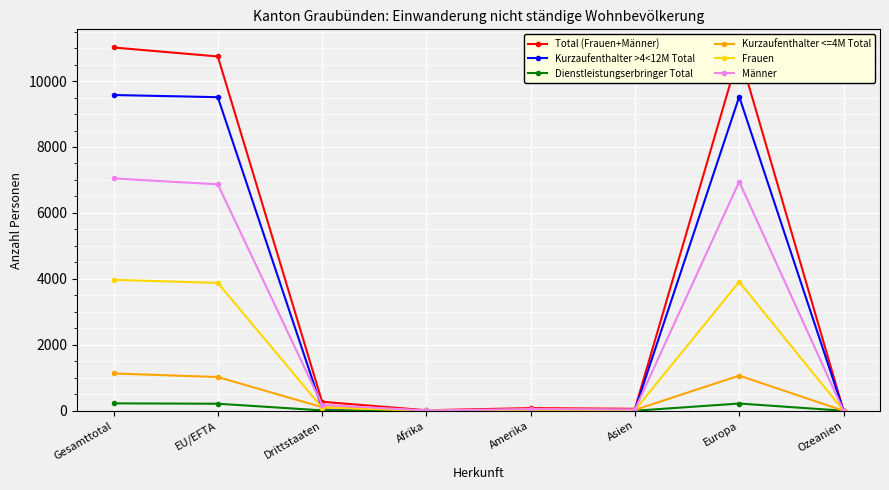

Which category has the highest value across all series?

Gesamttotal